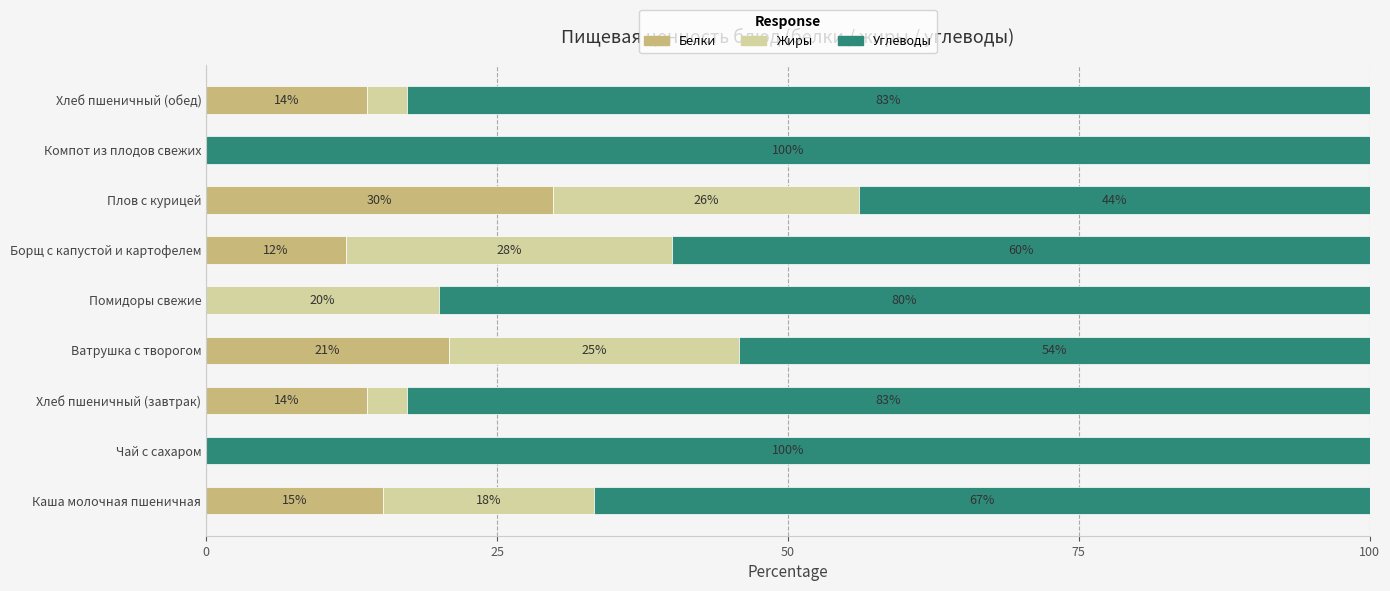

What is the maximum value for Белки?

29.8